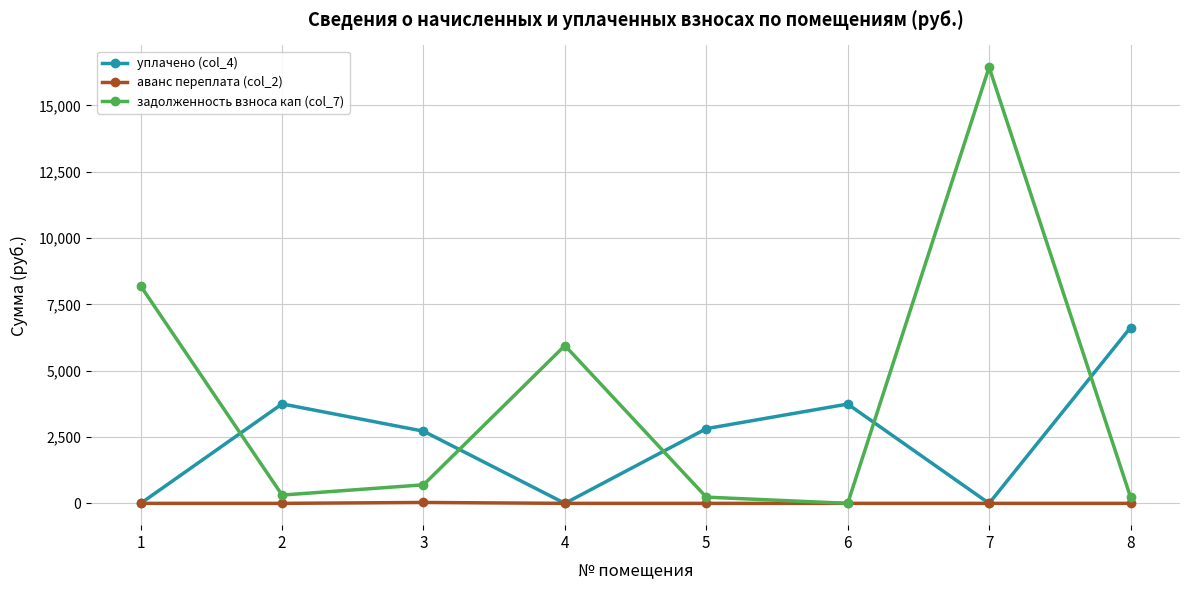

Which series has the largest range (max minus min)?

задолженность взноса кап (col_7)